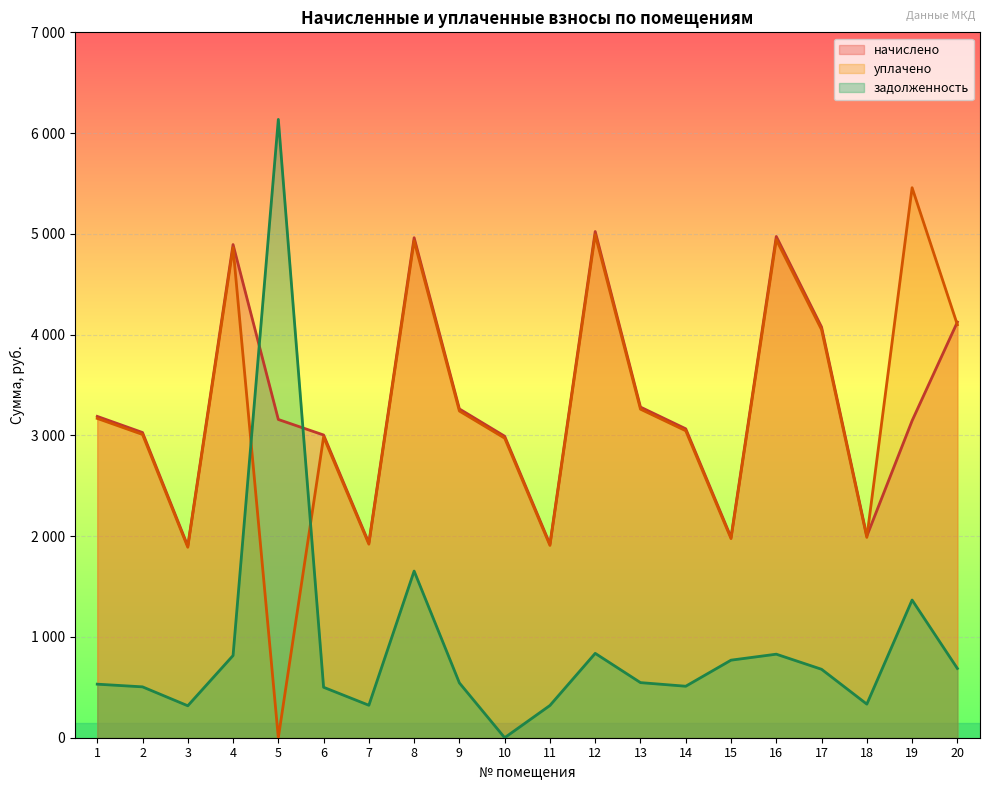

What value does the начислено series have at 8?

4961.8